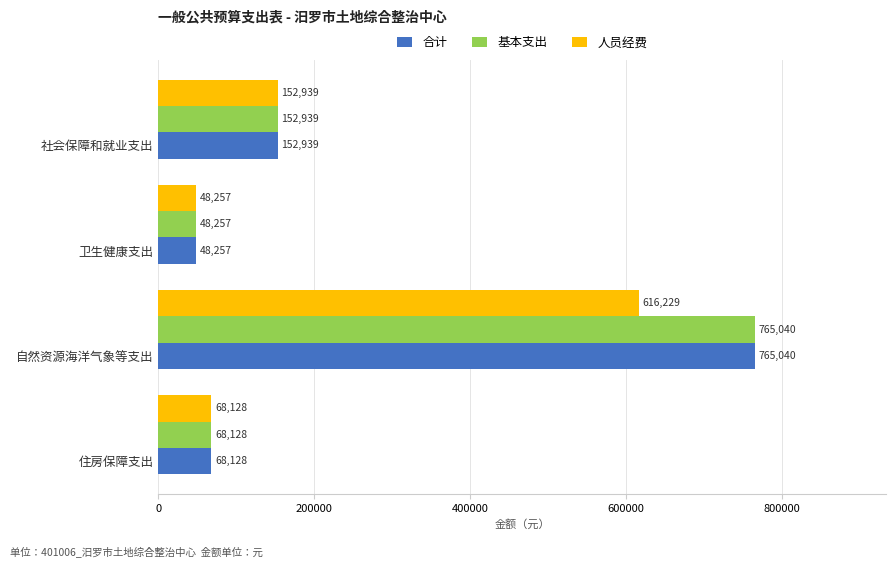

At which category is the sum across all series the highest?

自然资源海洋气象等支出